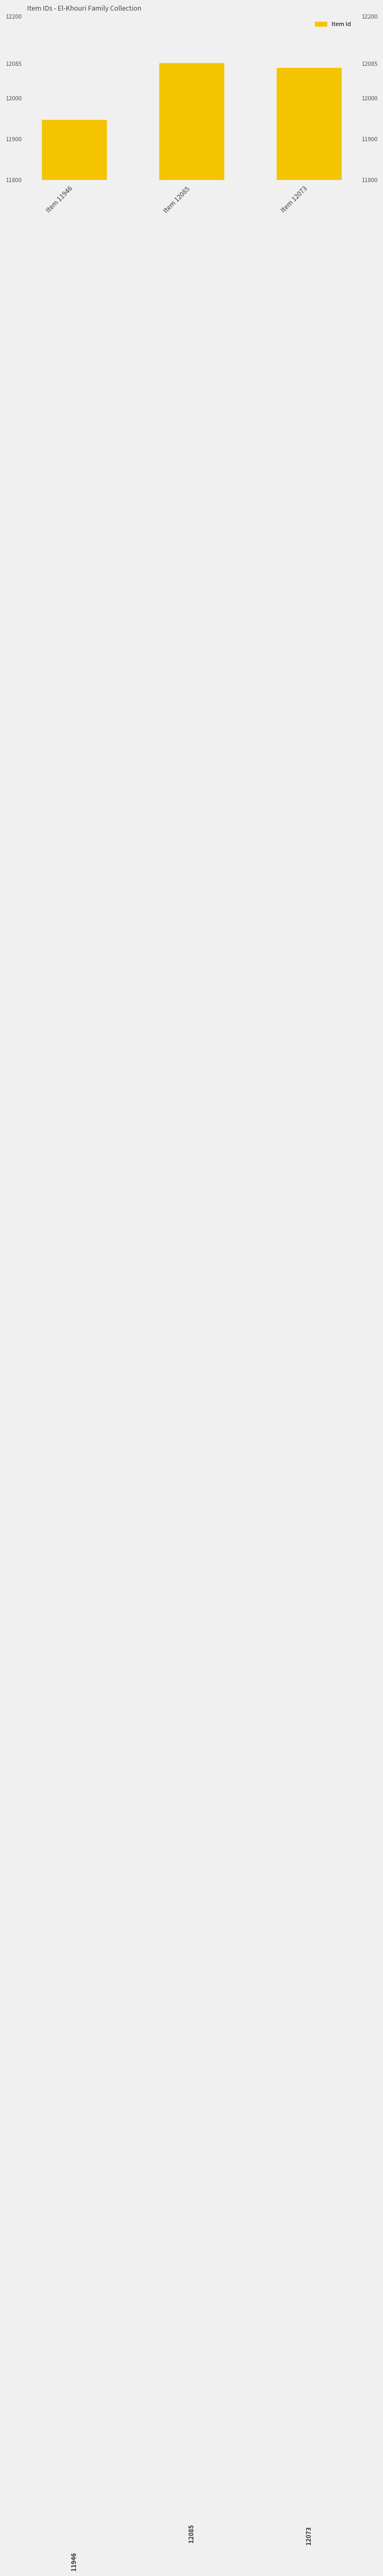

The value at Item 12085 is 7543. True or false?

False